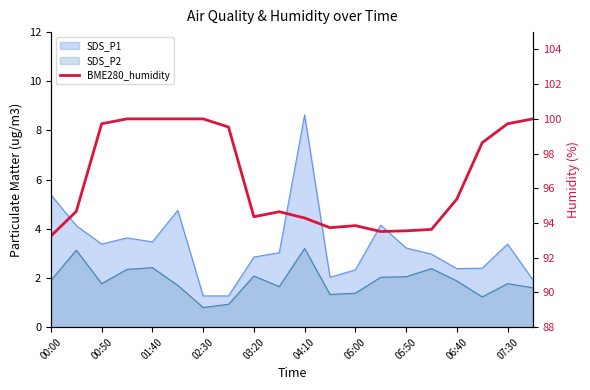

True or false: the data shows 93.5 at 13.

True